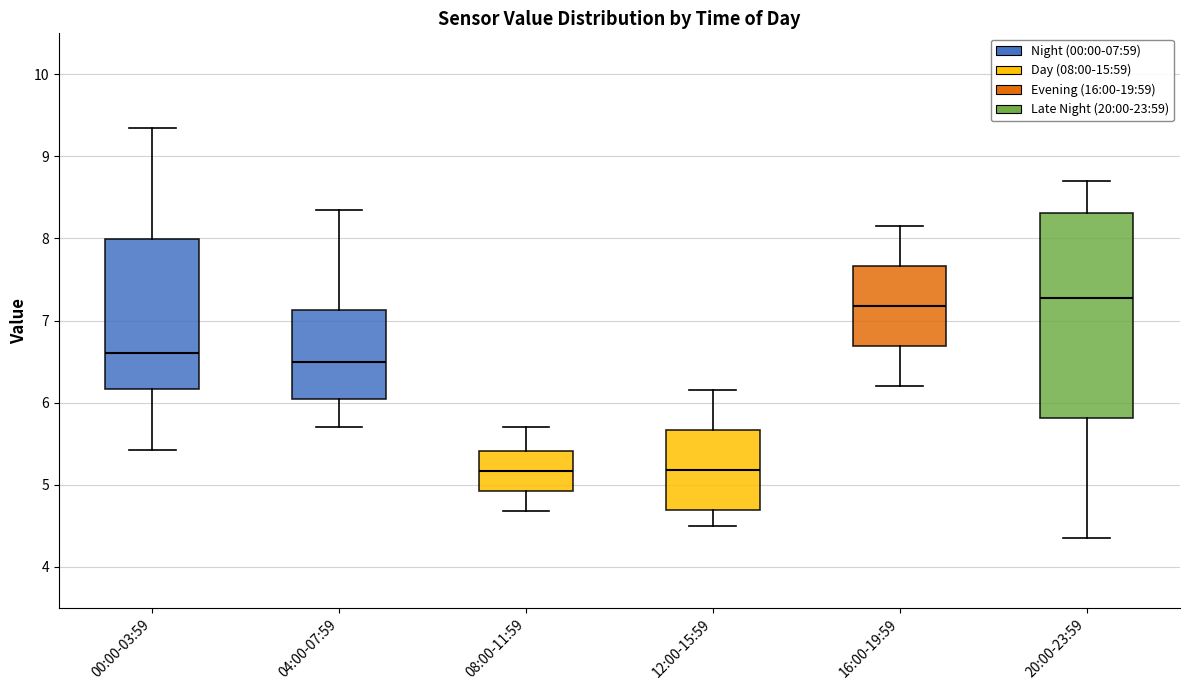

Comparing the boxes themselves (not the whiskers), which one is the tallest?

20:00-23:59